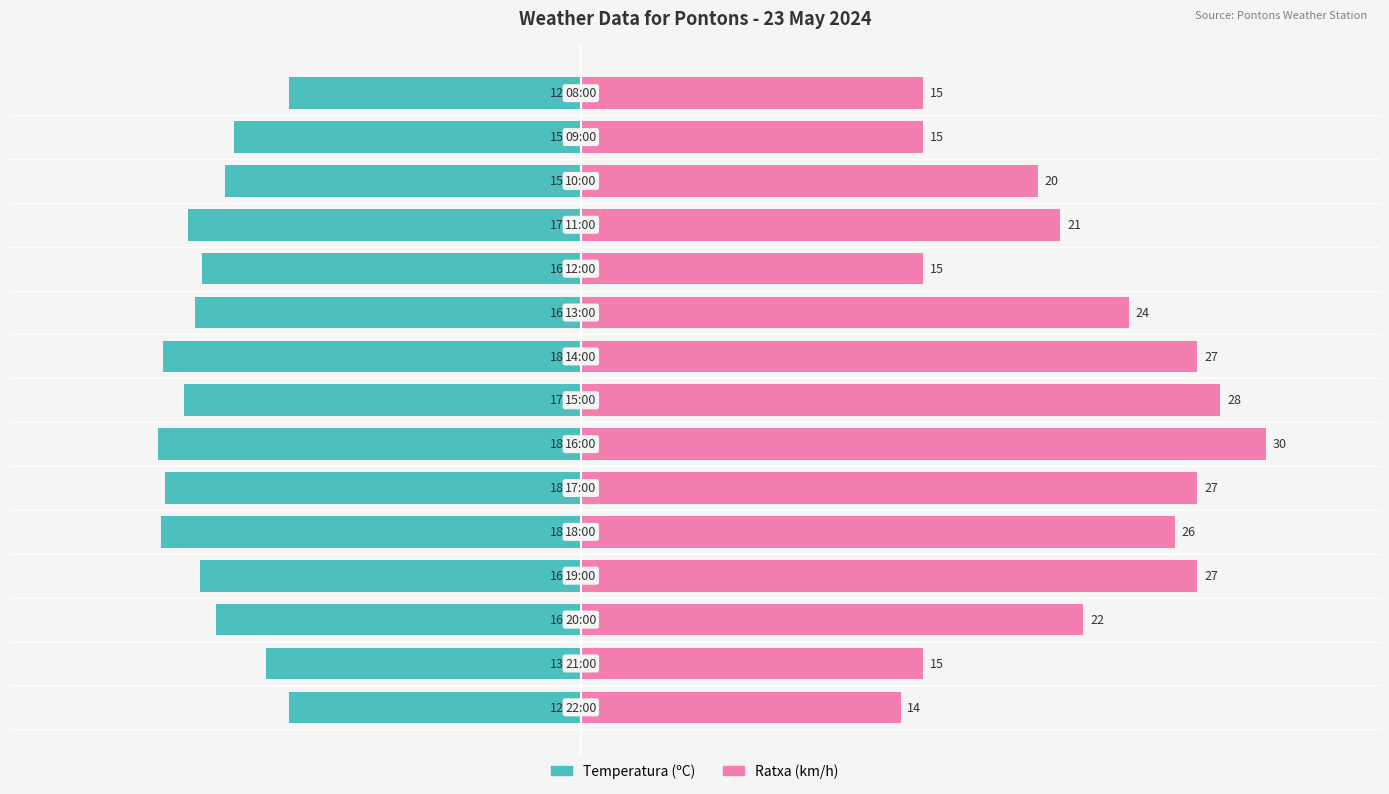

Reading left to right, extract all data points from this chart.

Temperatura (ºC): -12.8	-13.8	-16.0	-16.7	-18.4	-18.2	-18.5	-17.4	-18.3	-16.9	-16.6	-17.2	-15.6	-15.2	-12.8
Ratxa (km/h): 14.0	15.0	22.0	27.0	26.0	27.0	30.0	28.0	27.0	24.0	15.0	21.0	20.0	15.0	15.0